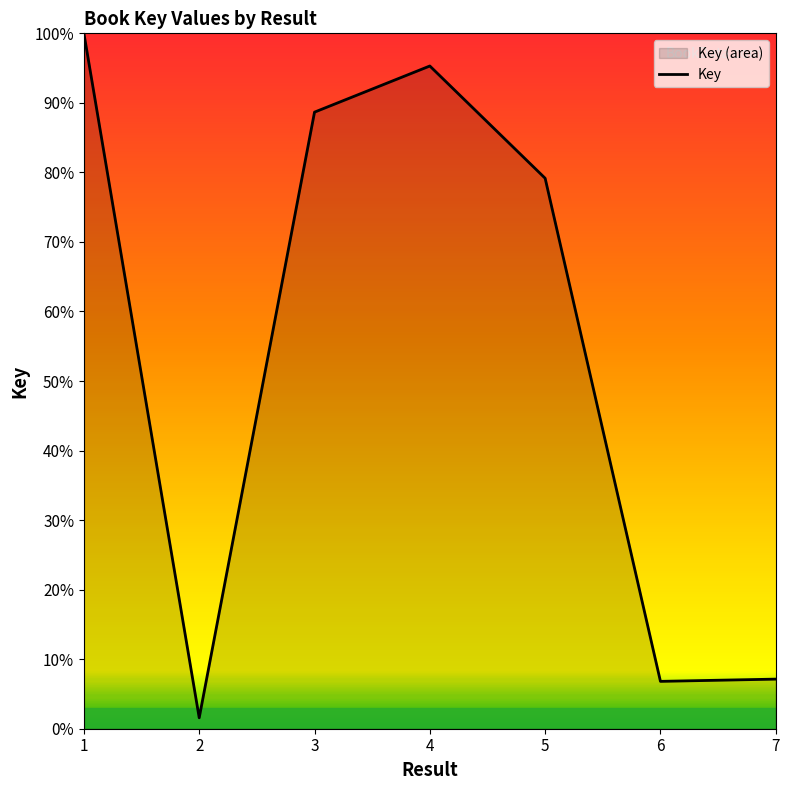

What is the change in value from 2 to 3?

+87.1